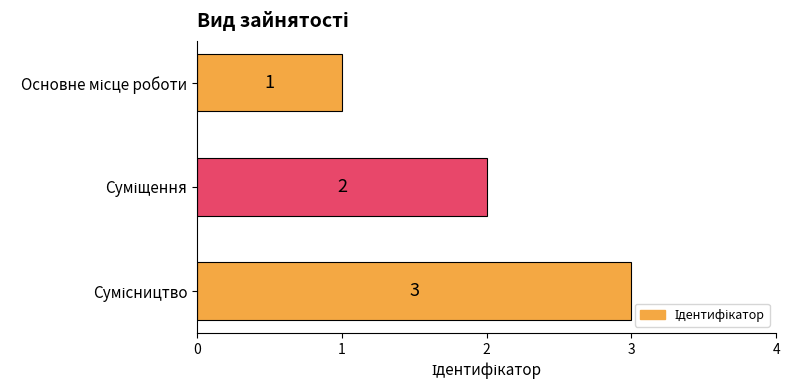

What is the average value?

2